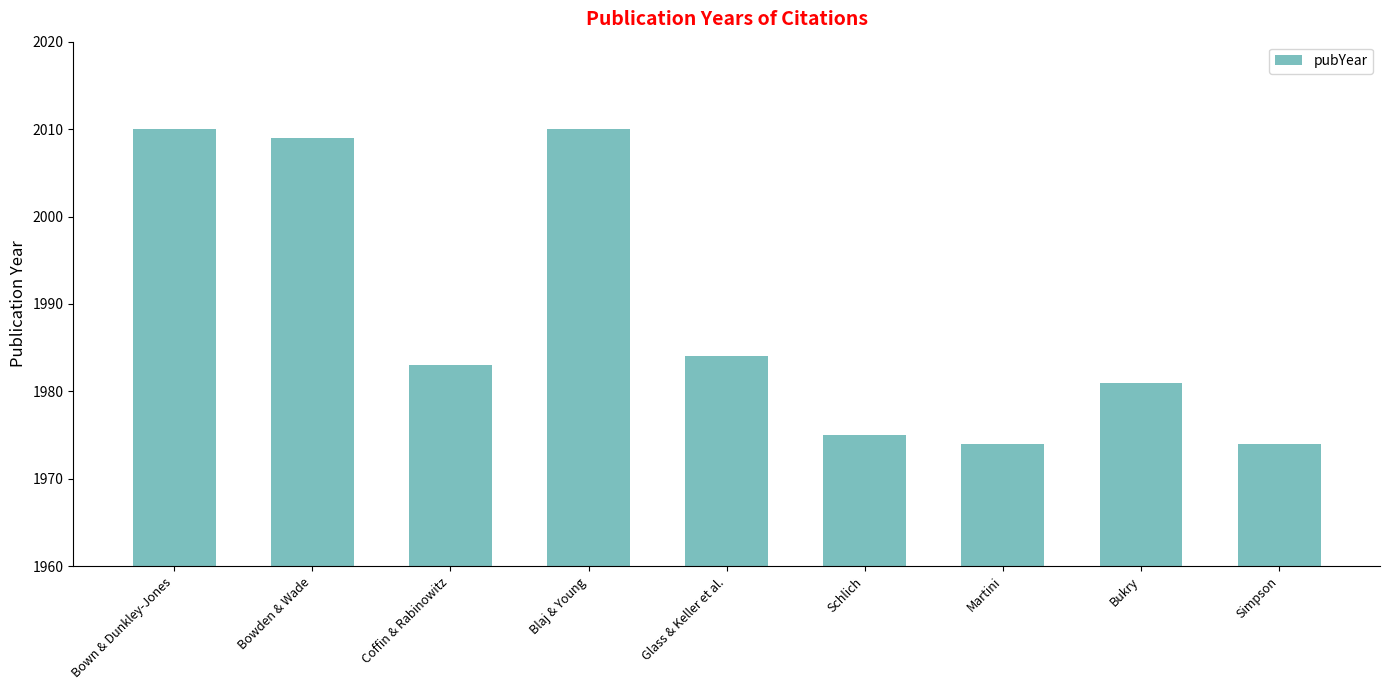

What is the label of the 6th bar from the left?

Schlich